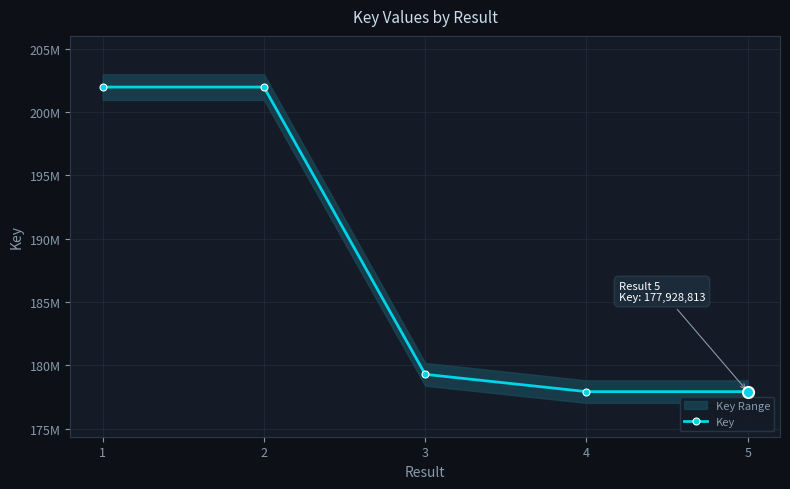

What is the value of the 1st point from the left?

201961425